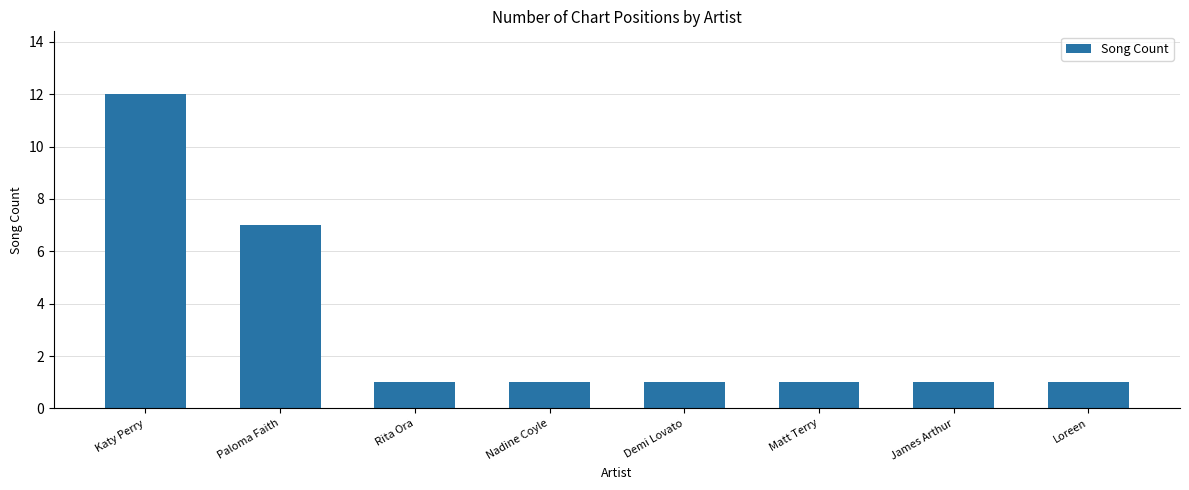

How many series are shown in this chart?

1